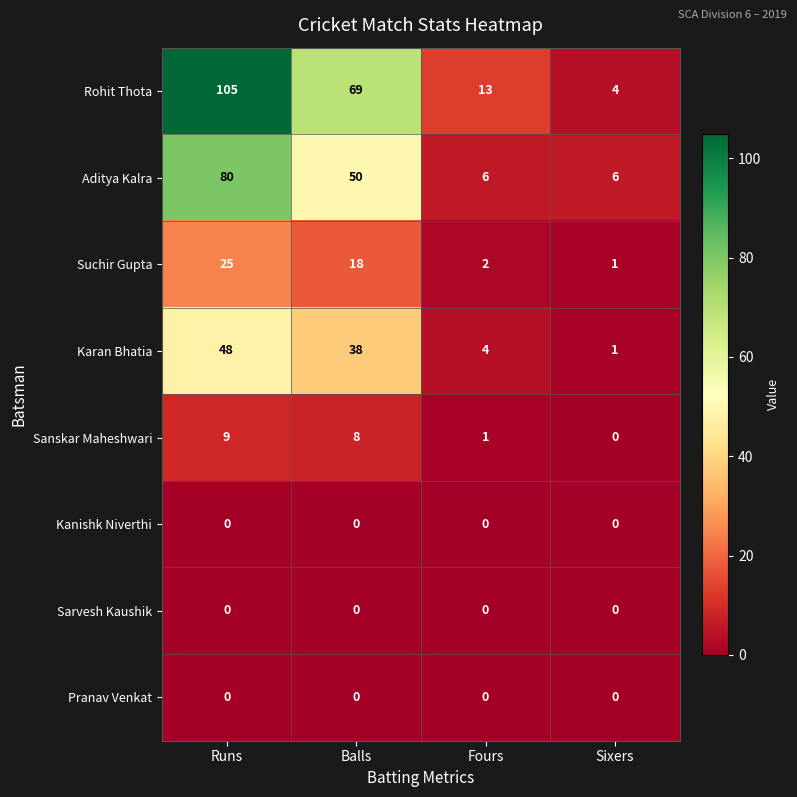

What is the average value of the Rohit Thota series?

48